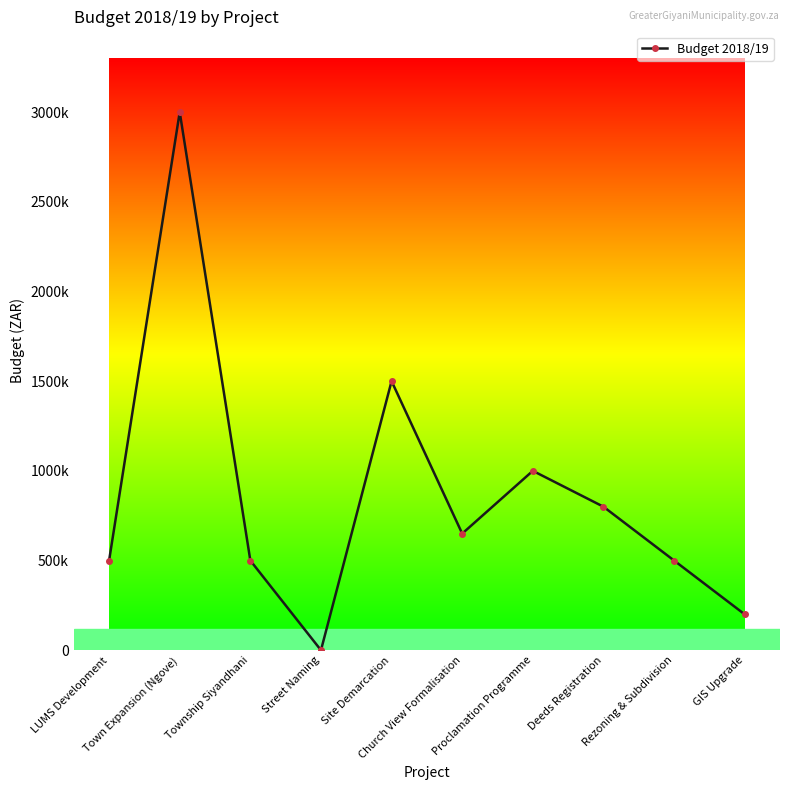

Is this an area chart (filled region under the line)?

No